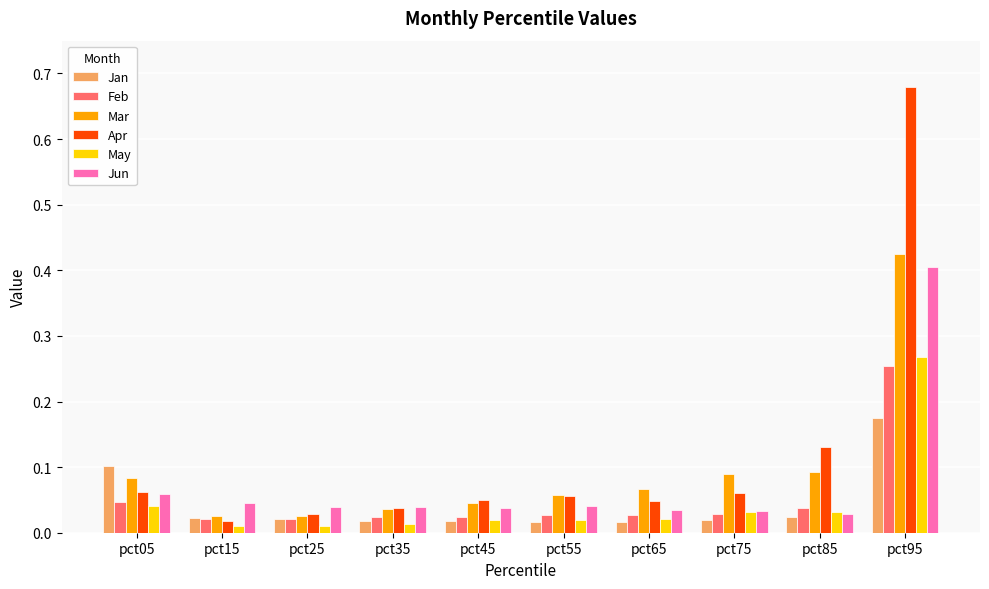

At which category is the sum across all series the highest?

pct95